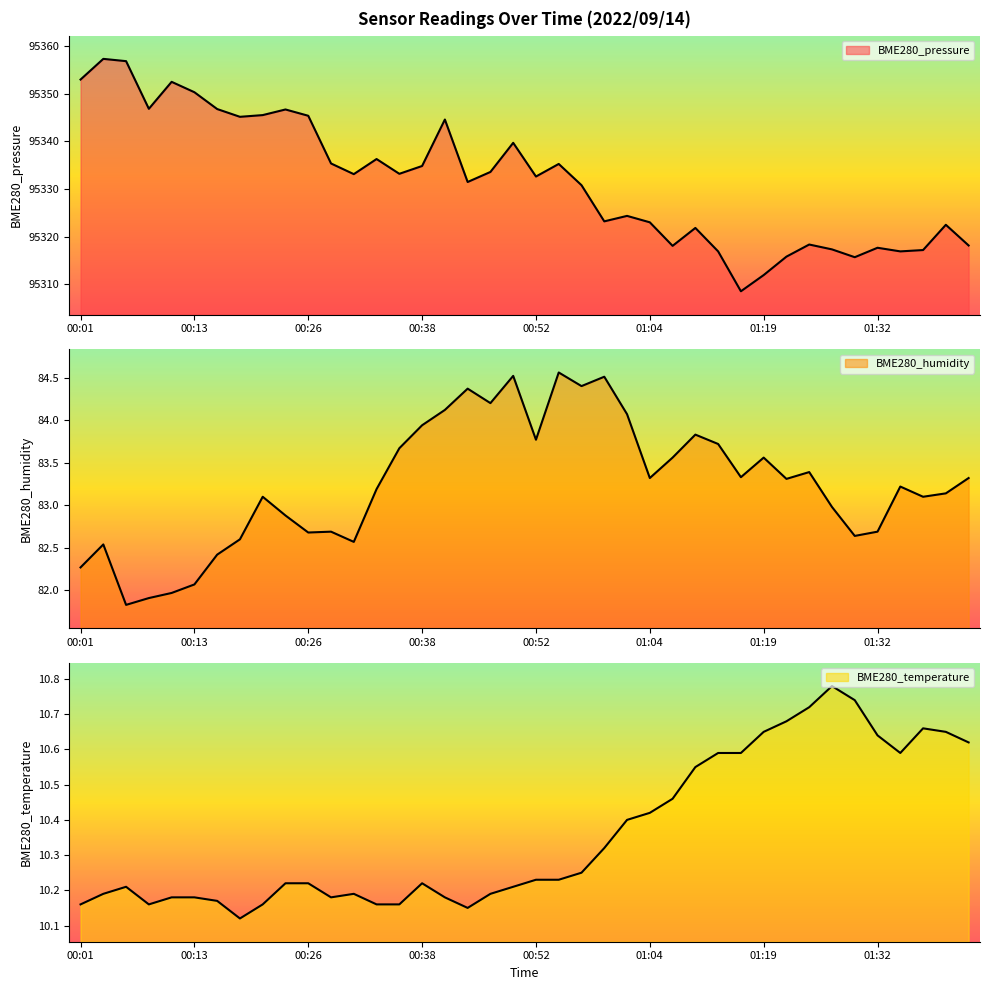

Which series has the largest range (max minus min)?

BME280_pressure